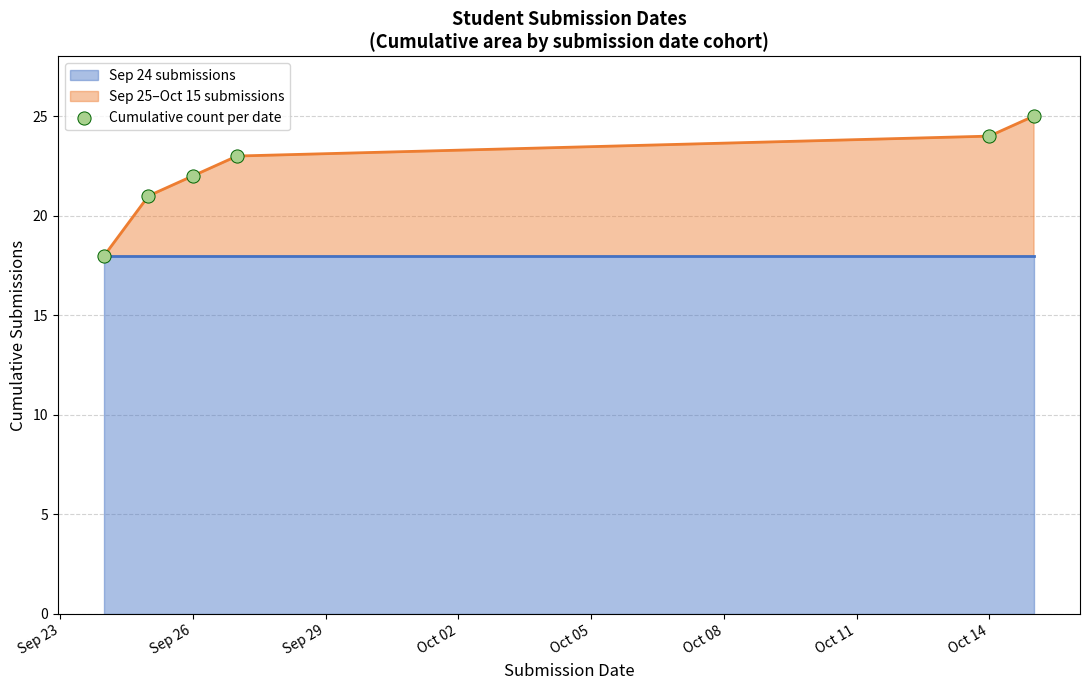

The Sep 25–Oct 15 submissions series shows 11 at Sep 26. True or false?

False